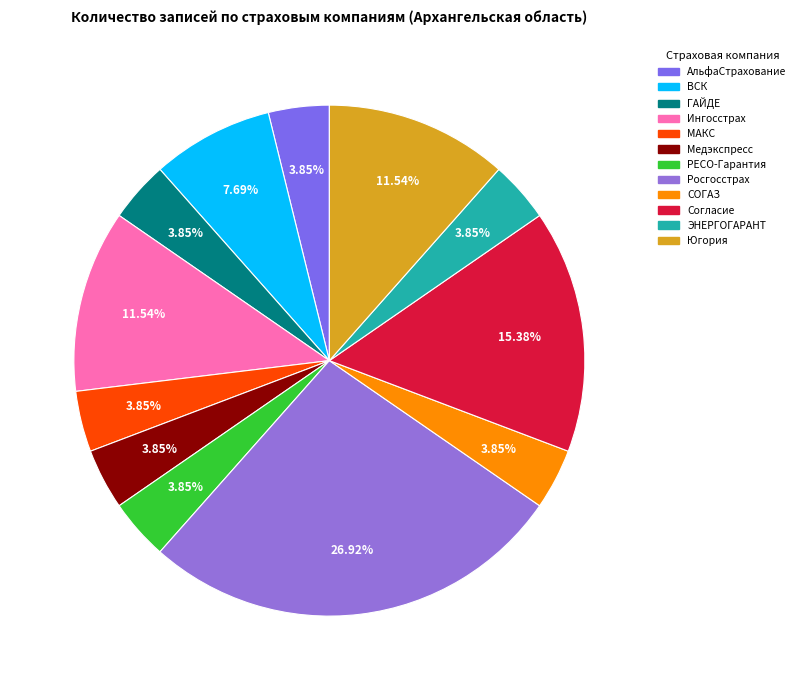

Is there a majority slice in this chart?

No